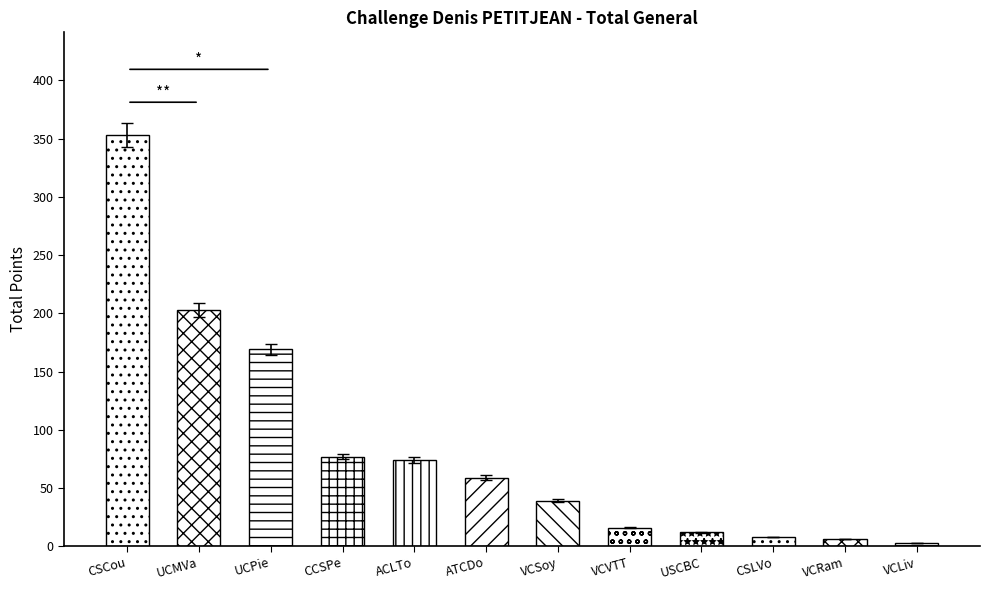

How many distinct data groups are displayed?

1